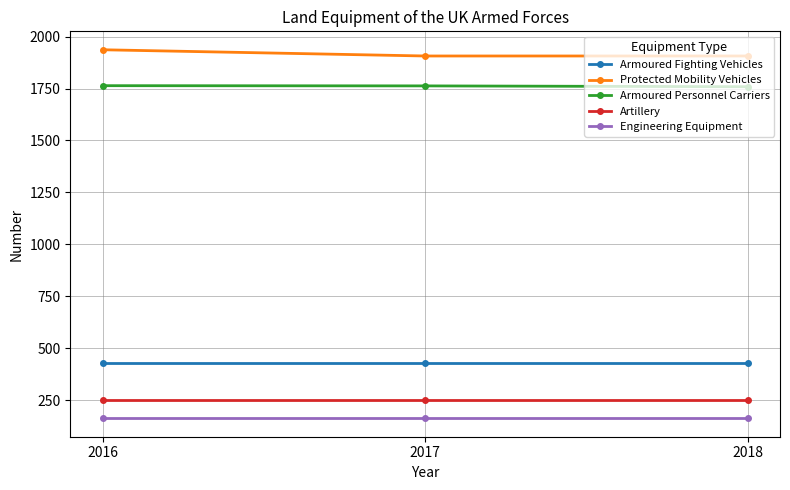

What is the total value across all series at 2017?

4510